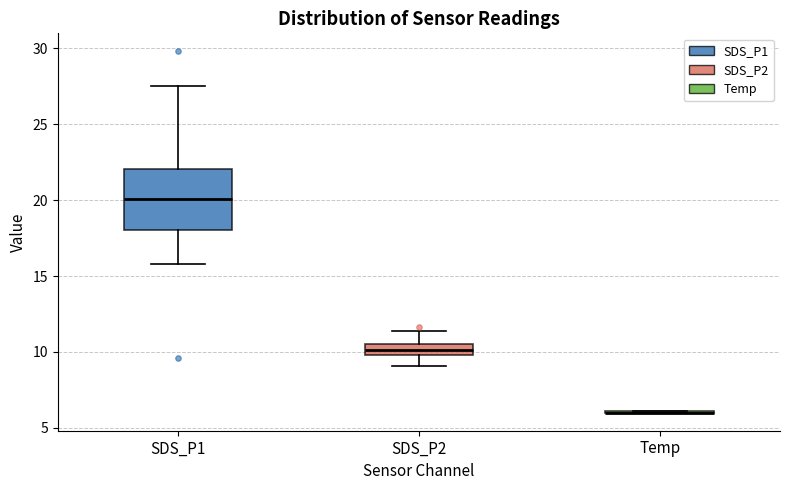

Where does the median line of the box for SDS_P1 sit on the y-axis? The values are not printed on the chart, so give them approximately, as read against the axis.

20.0